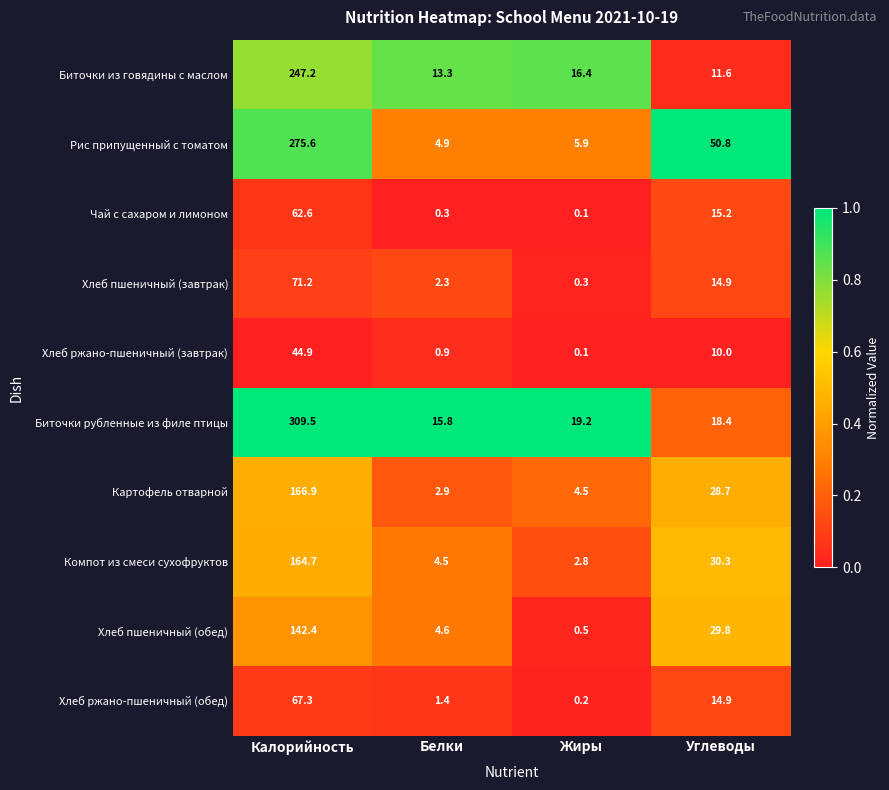

The Хлеб пшеничный (завтрак) series shows 71.2 at Калорийность. True or false?

True